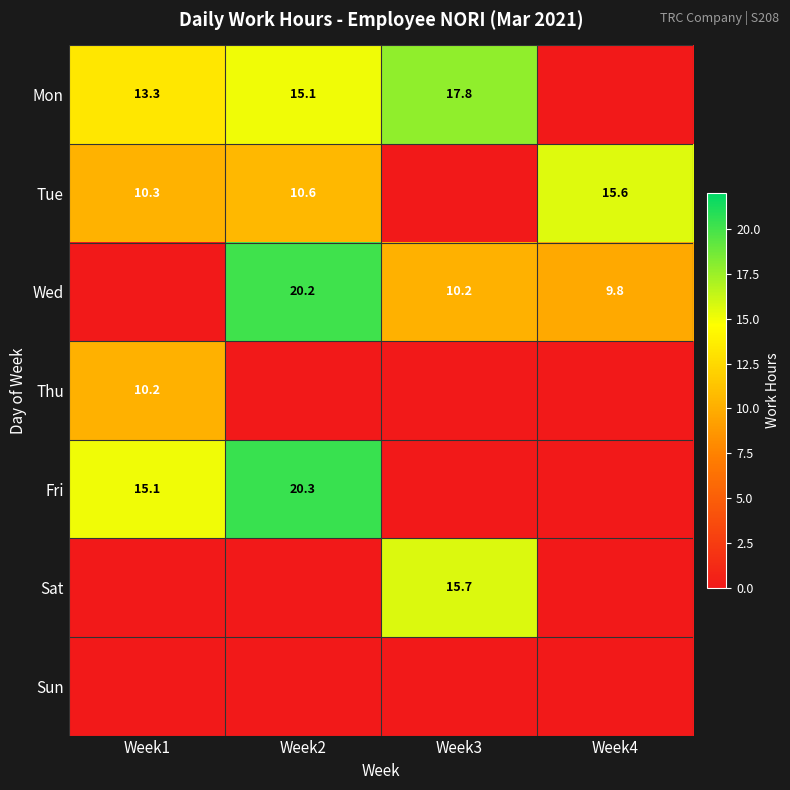

Which category has the lowest value across all series?

Week4